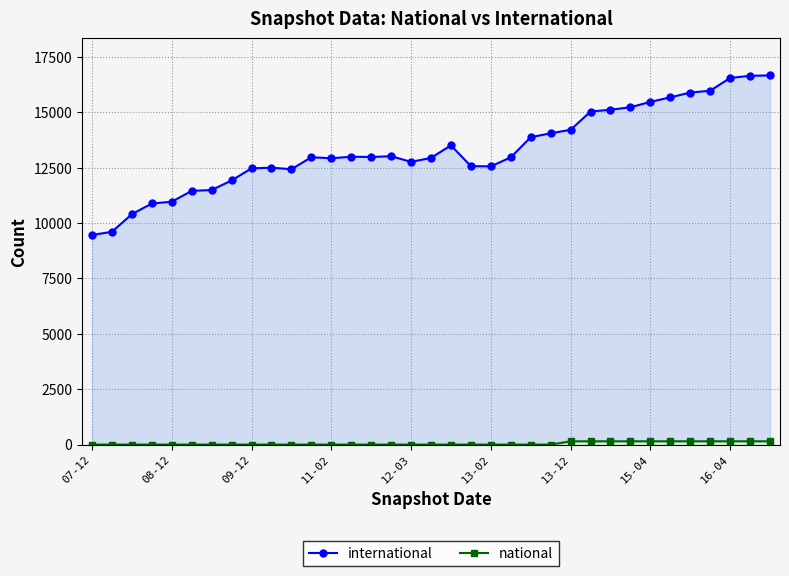

What is the label of the 20th point from the right?

15